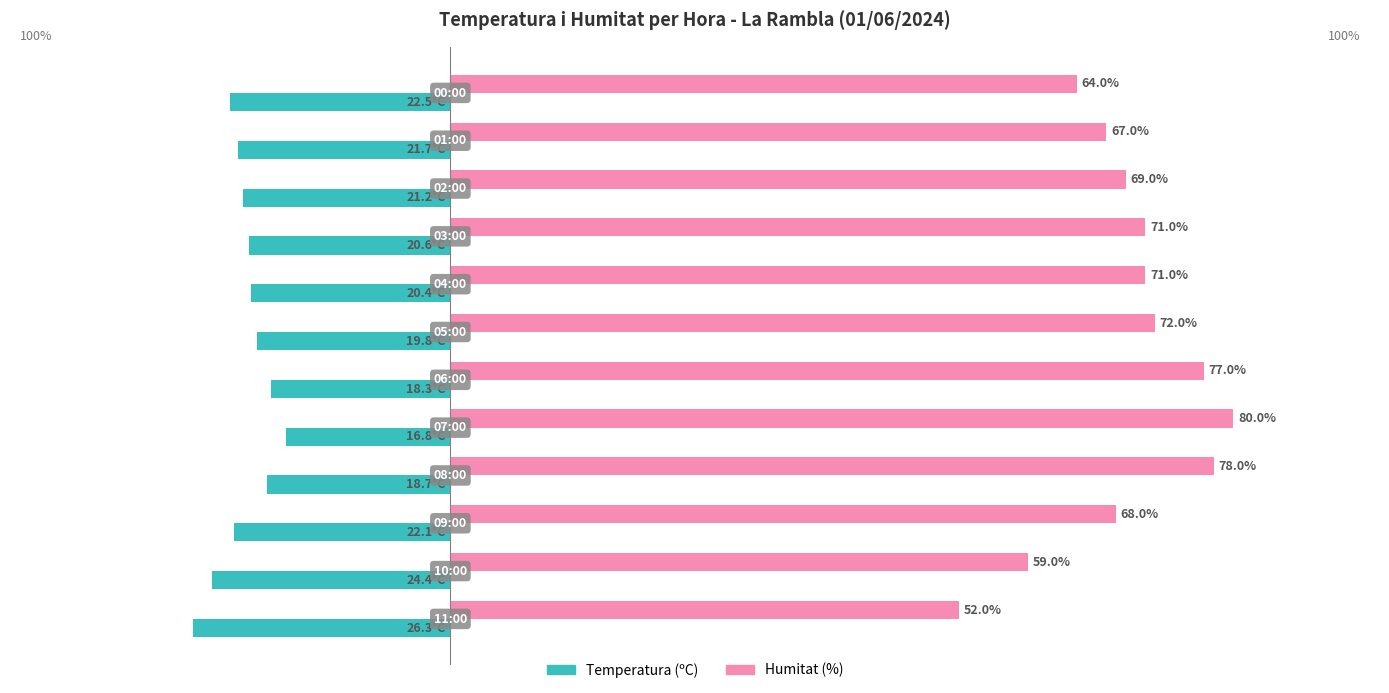

Which series has the largest total across all categories?

Humitat (%)